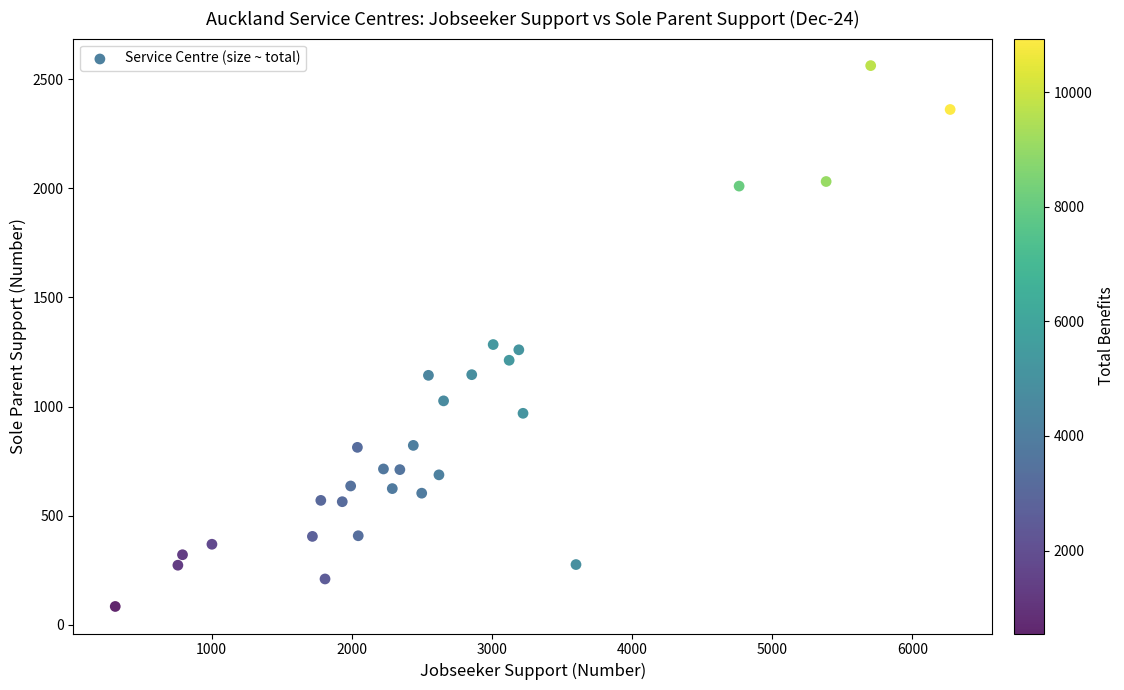

What is the range of Y values (max minus min)?

2478